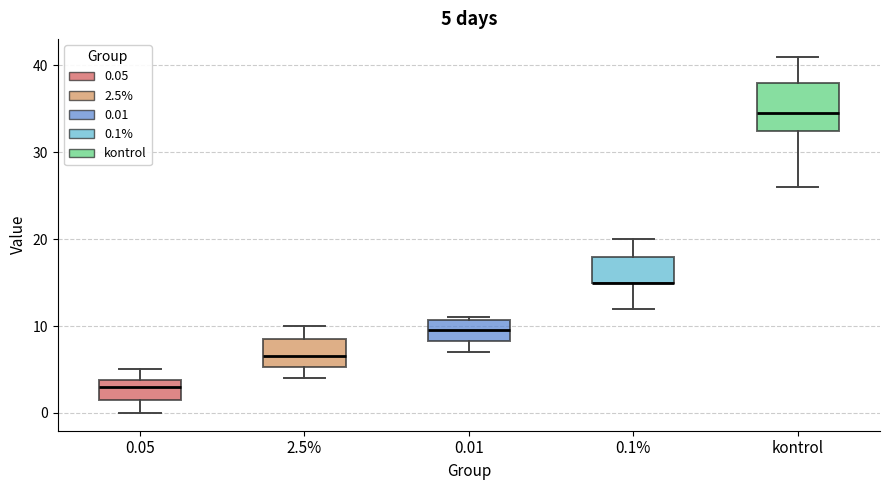

Comparing the boxes themselves (not the whiskers), which one is the tallest?

kontrol